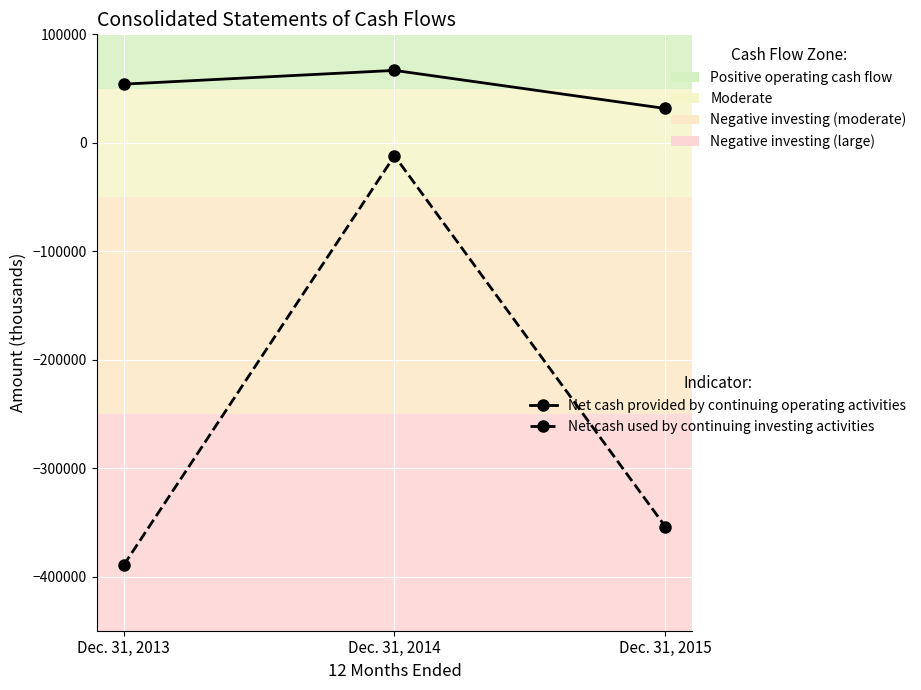

Is this an area chart (filled region under the line)?

No